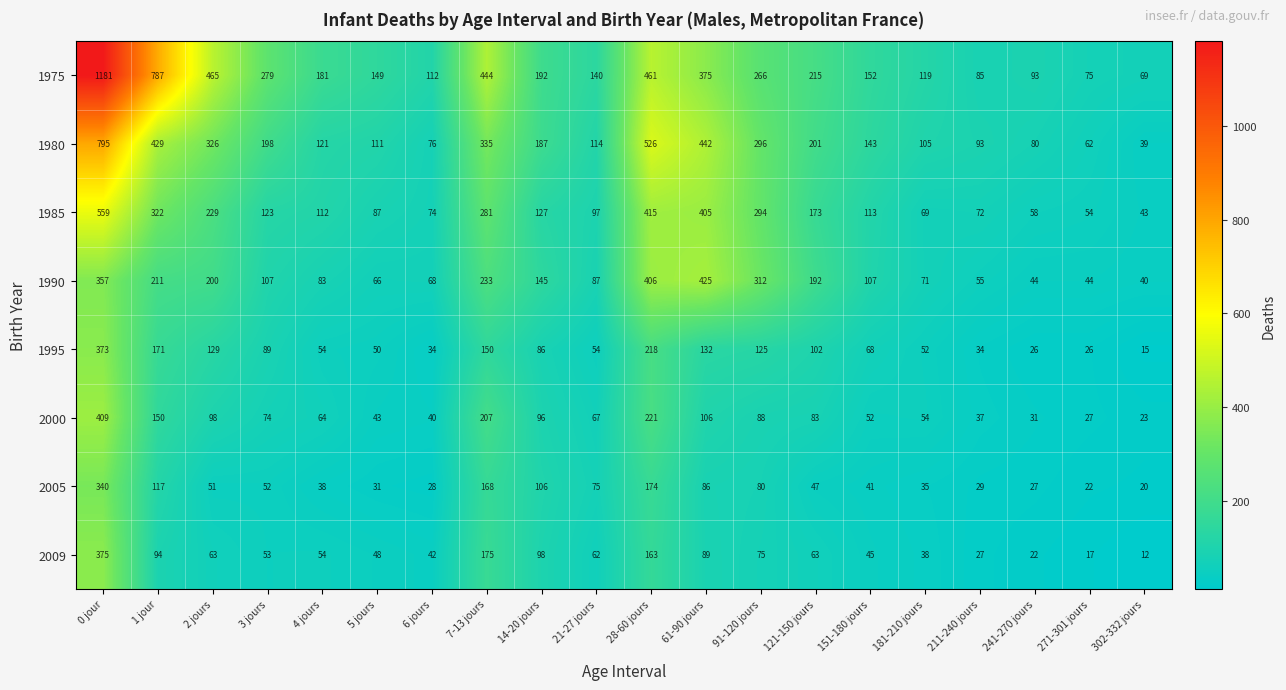

Rank the series by their maximum value, from highest to lowest.

1975, 1980, 1985, 1990, 2000, 2009, 1995, 2005